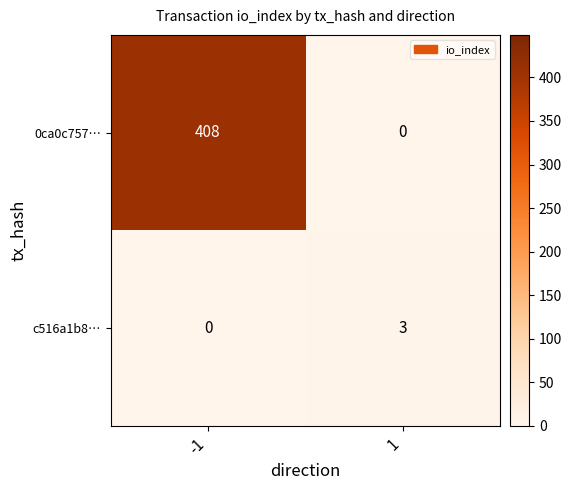

Is it true that c516a1b8… equals 0 at -1?

True